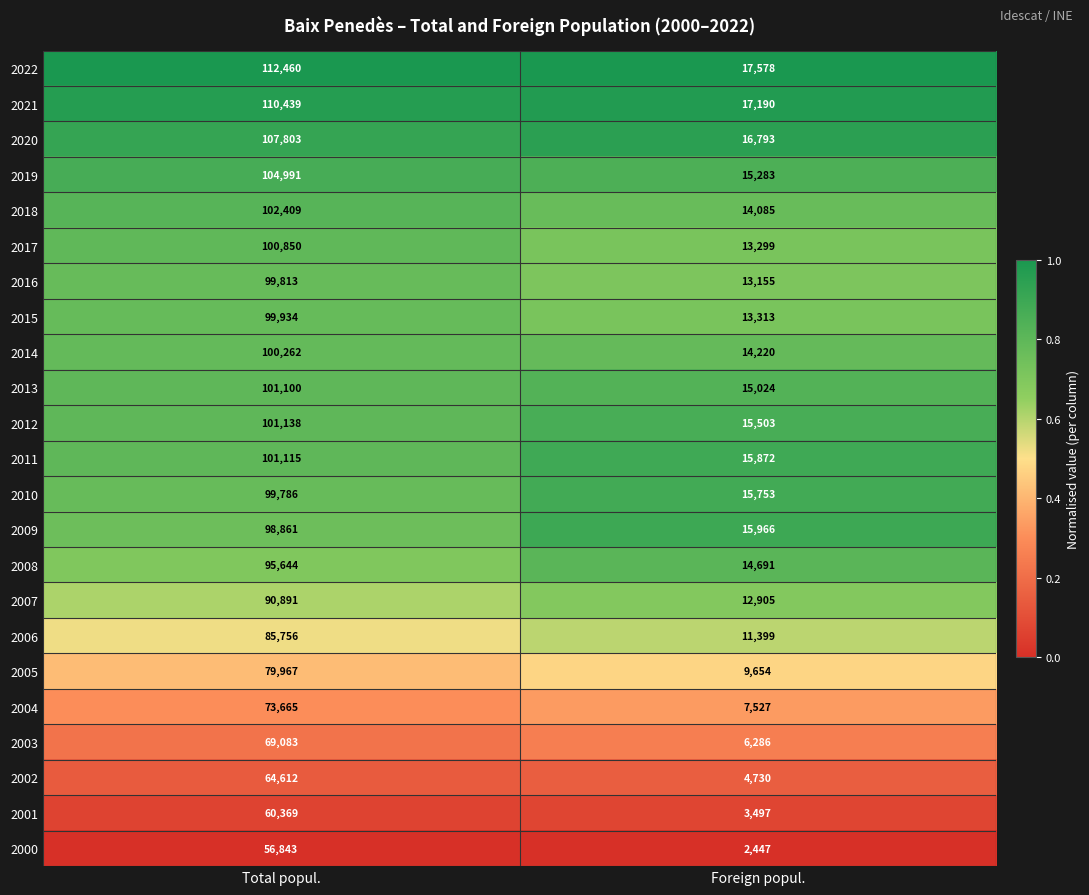

Which series changed the most between Total popul. and Foreign popul.?

2022